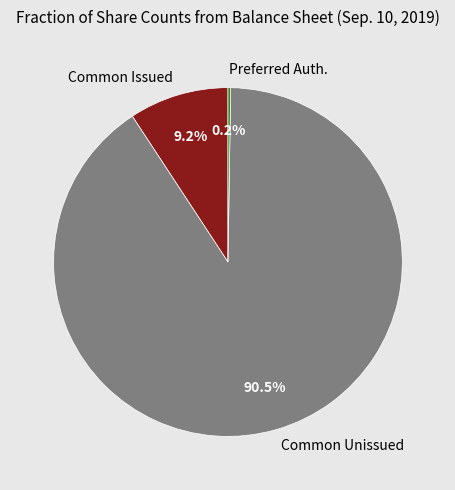

Is the sum of Common Unissued and Common Issued greater than half?

Yes